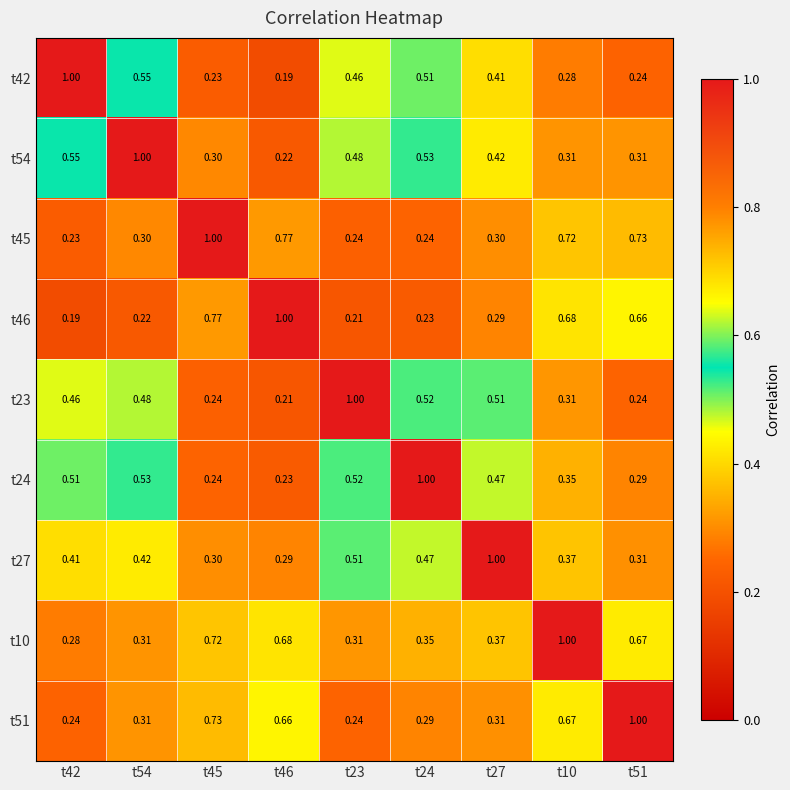

Reading left to right, transcribe all the data shown in this chart.

t42: t42=1.0	t54=0.6	t45=0.2	t46=0.2	t23=0.5	t24=0.5	t27=0.4	t10=0.3	t51=0.2
t54: t42=0.6	t54=1.0	t45=0.3	t46=0.2	t23=0.5	t24=0.5	t27=0.4	t10=0.3	t51=0.3
t45: t42=0.2	t54=0.3	t45=1.0	t46=0.8	t23=0.2	t24=0.2	t27=0.3	t10=0.7	t51=0.7
t46: t42=0.2	t54=0.2	t45=0.8	t46=1.0	t23=0.2	t24=0.2	t27=0.3	t10=0.7	t51=0.7
t23: t42=0.5	t54=0.5	t45=0.2	t46=0.2	t23=1.0	t24=0.5	t27=0.5	t10=0.3	t51=0.2
t24: t42=0.5	t54=0.5	t45=0.2	t46=0.2	t23=0.5	t24=1.0	t27=0.5	t10=0.3	t51=0.3
t27: t42=0.4	t54=0.4	t45=0.3	t46=0.3	t23=0.5	t24=0.5	t27=1.0	t10=0.4	t51=0.3
t10: t42=0.3	t54=0.3	t45=0.7	t46=0.7	t23=0.3	t24=0.3	t27=0.4	t10=1.0	t51=0.7
t51: t42=0.2	t54=0.3	t45=0.7	t46=0.7	t23=0.2	t24=0.3	t27=0.3	t10=0.7	t51=1.0